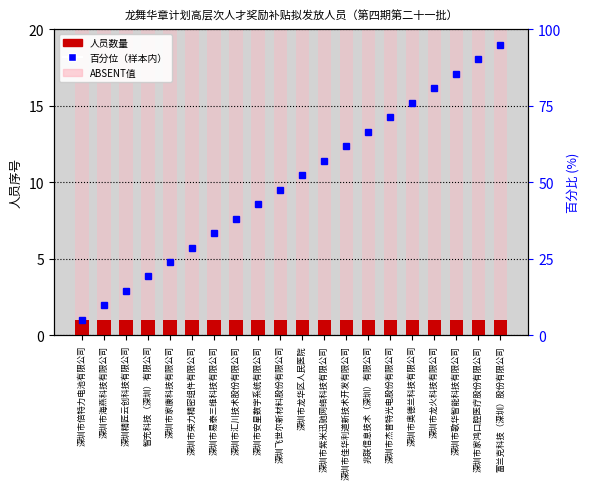

True or false: 人员数量 has a value of 0.3 at 深圳市家康科技有限公司.

False